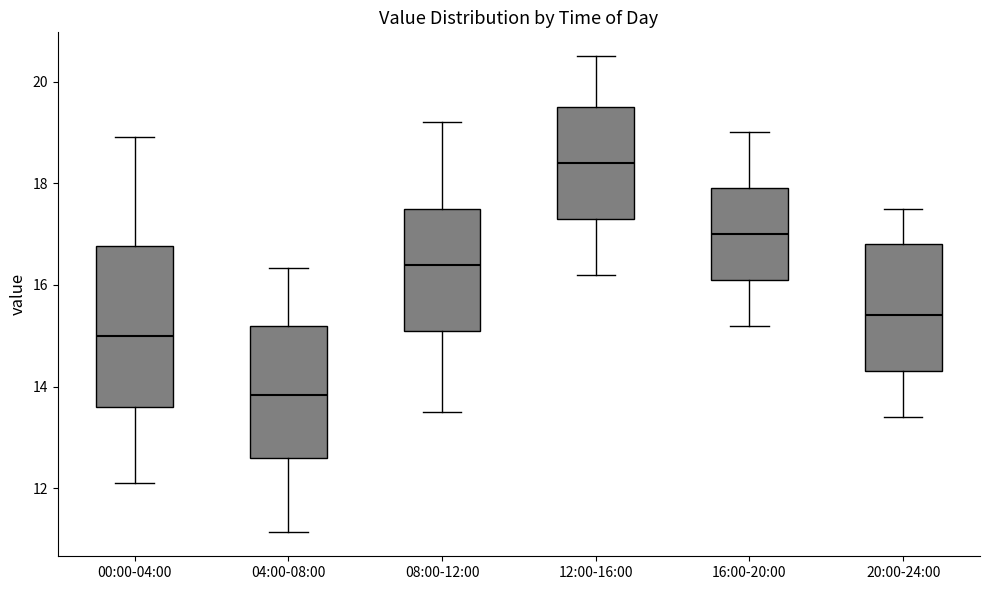

Reading left to right, read every box against the y-axis: the position of its median line, the range the box covers, and the ends of its whiskers. The values are not printed on the chart, so give them approximately, as read against the axis.

00:00-04:00: median 15.0, box 13.6 to 16.8, whiskers 12.2 to 19.0
04:00-08:00: median 13.8, box 12.6 to 15.2, whiskers 11.2 to 16.4
08:00-12:00: median 16.4, box 15.2 to 17.6, whiskers 13.6 to 19.2
12:00-16:00: median 18.4, box 17.4 to 19.6, whiskers 16.2 to 20.6
16:00-20:00: median 17.0, box 16.2 to 18.0, whiskers 15.2 to 19.0
20:00-24:00: median 15.4, box 14.4 to 16.8, whiskers 13.4 to 17.6